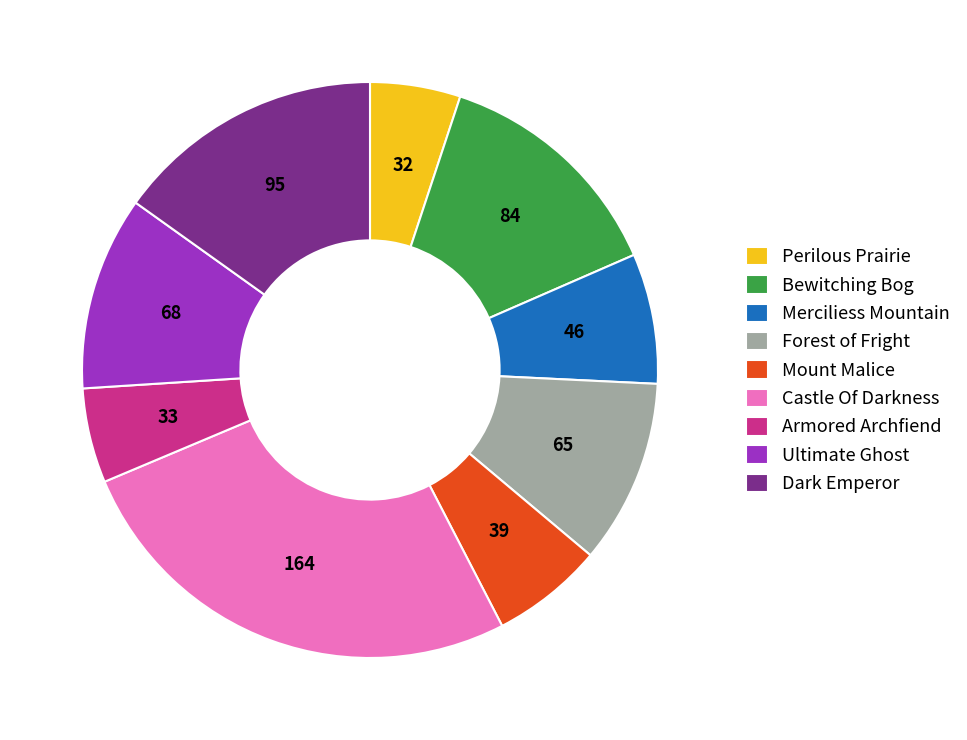

True or false: Mount Malice accounts for 14% of the total.

False